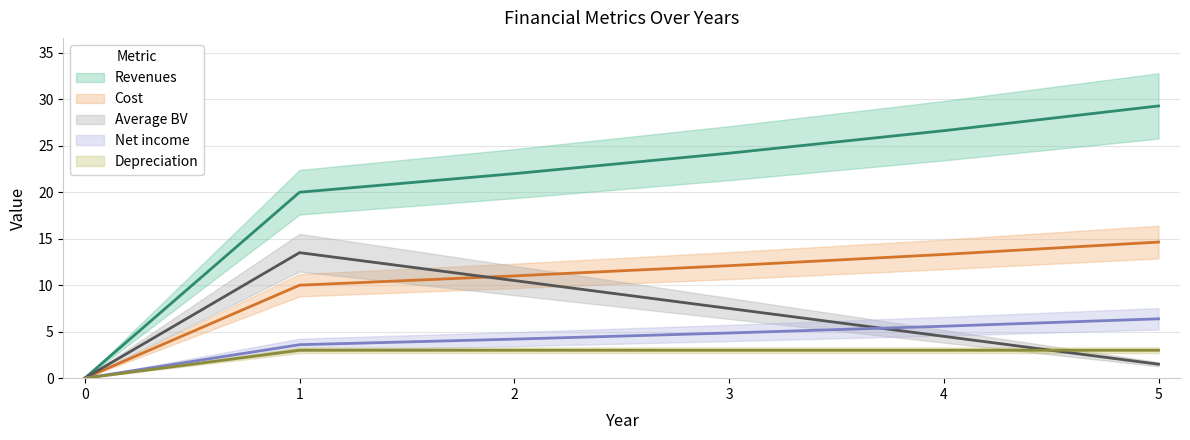

How many lines are shown in the chart?

5